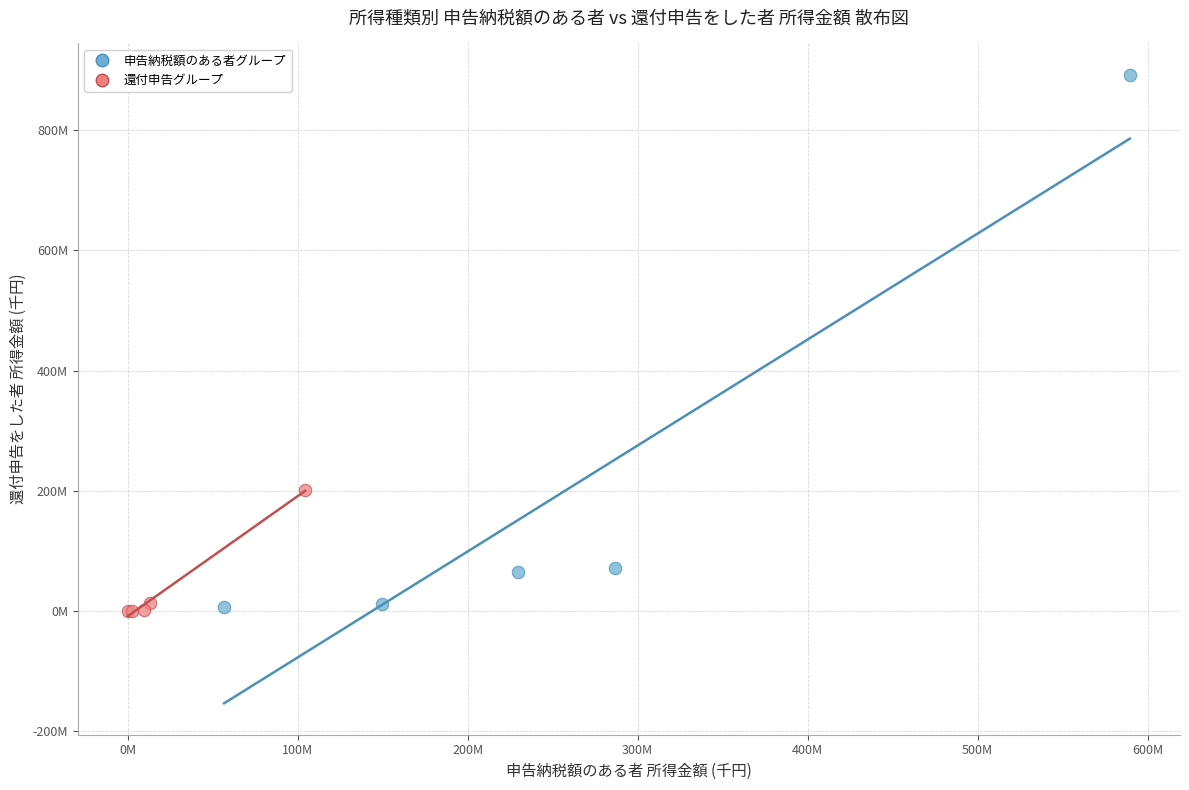

What are all the series names shown in the legend?

申告納税額のある者グループ, 還付申告グループ